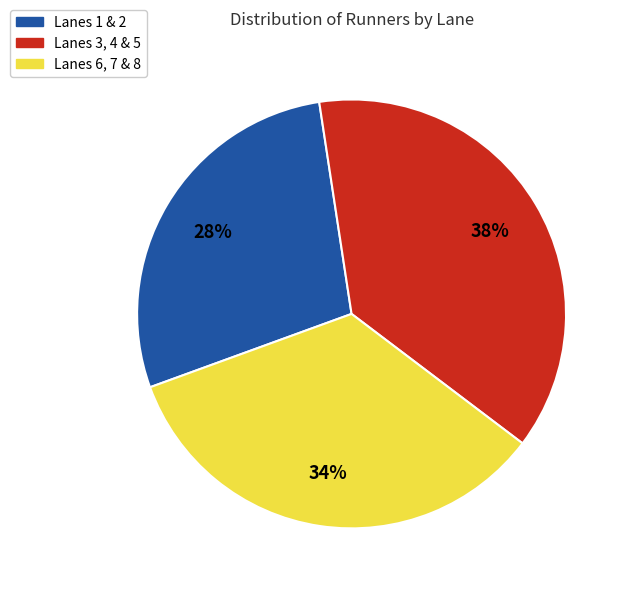

To the nearest percent, what is the average slice percentage?

33%